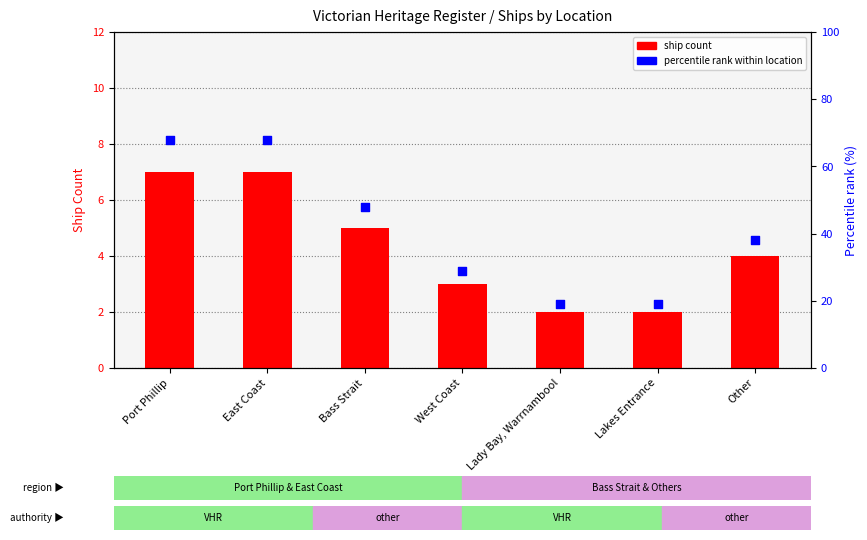

At how many categories does at least one series exceed 33?

4